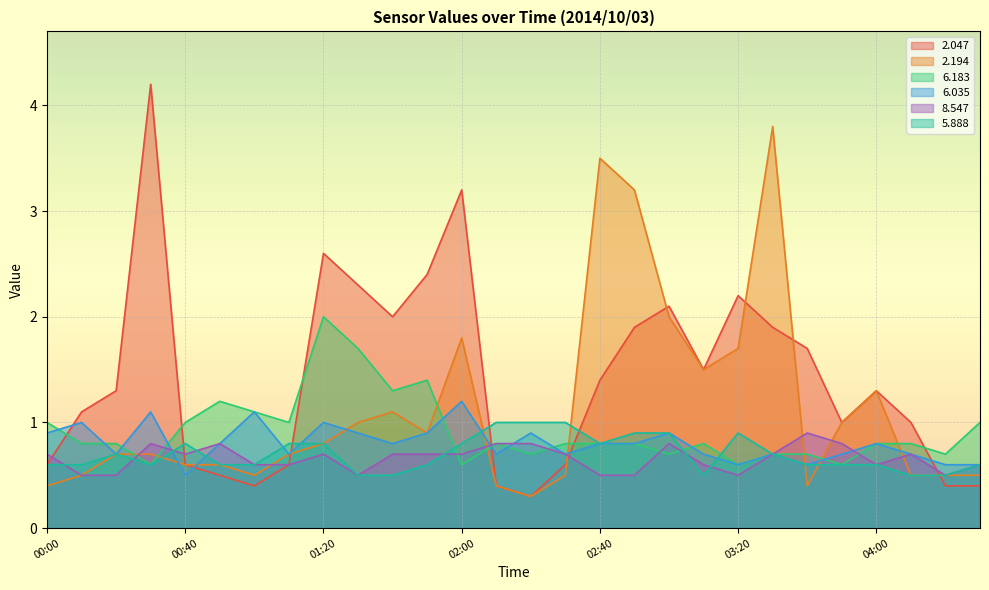

Which category has the lowest value in the   6.035 series?

00:40